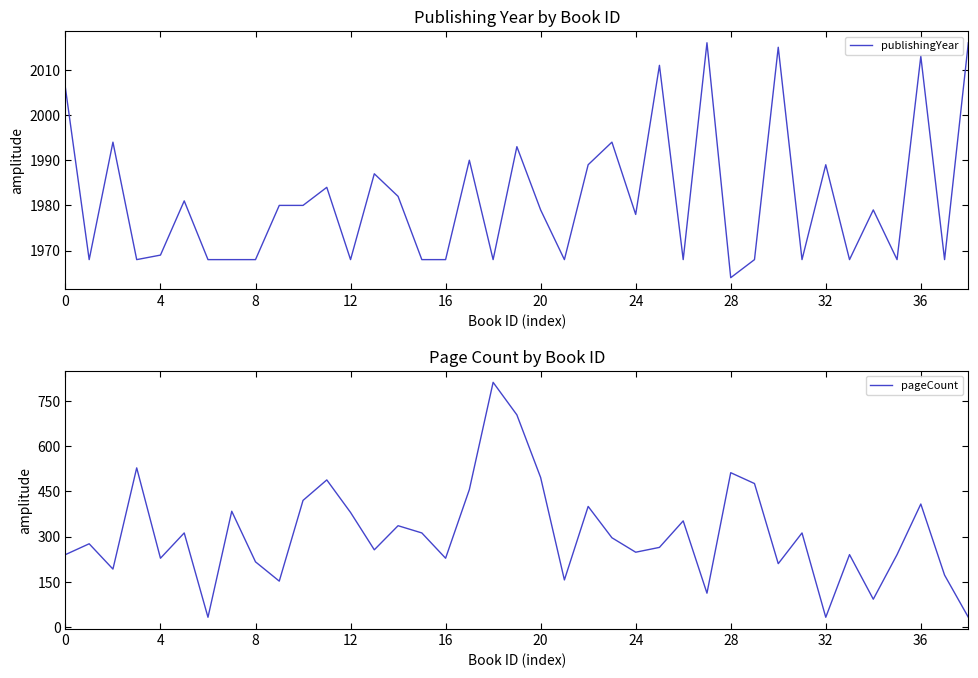

Reading left to right, transcribe all the data shown in this chart.

publishingYear: 2006	1968	1994	1968	1969	1981	1968	1968	1968	1980	1980	1984	1968	1987	1982	1968	1968	1990	1968	1993	1979	1968	1989	1994	1978	2011	1968	2016	1964	1968	2015	1968	1989	1968	1979	1968	2013	1968	2016
pageCount: 240	276	192	528	228	312	32	384	216	152	420	488	380	256	336	312	228	456	812	704	496	156	400	296	248	264	352	112	512	476	210	312	32	240	92	240	408	172	32